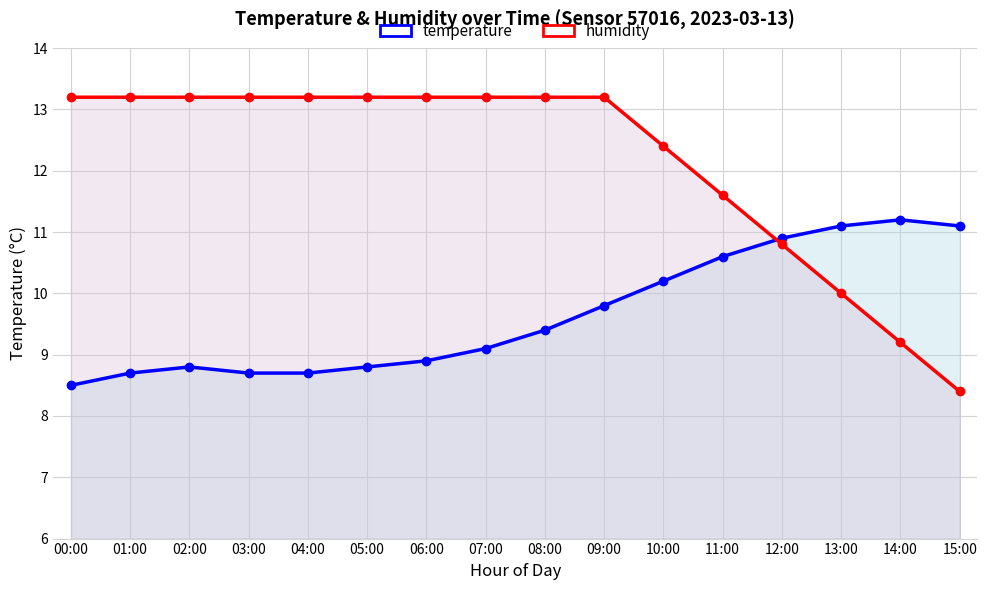

True or false: humidity has a value of 13.2 at 00:00.

True